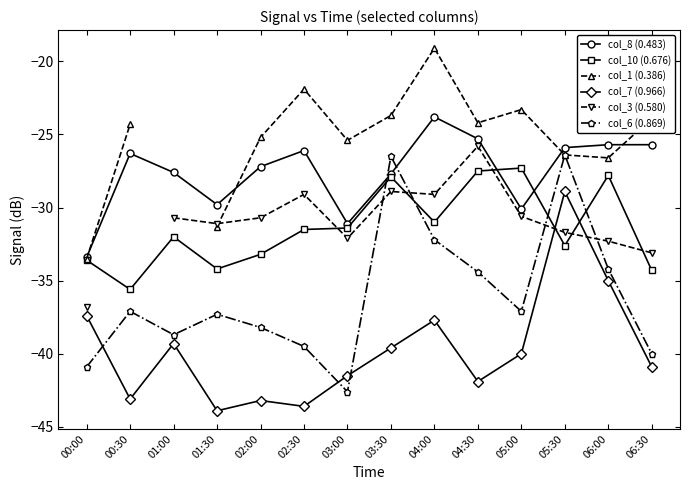

Which series has the largest total across all categories?

col_8 (0.483)